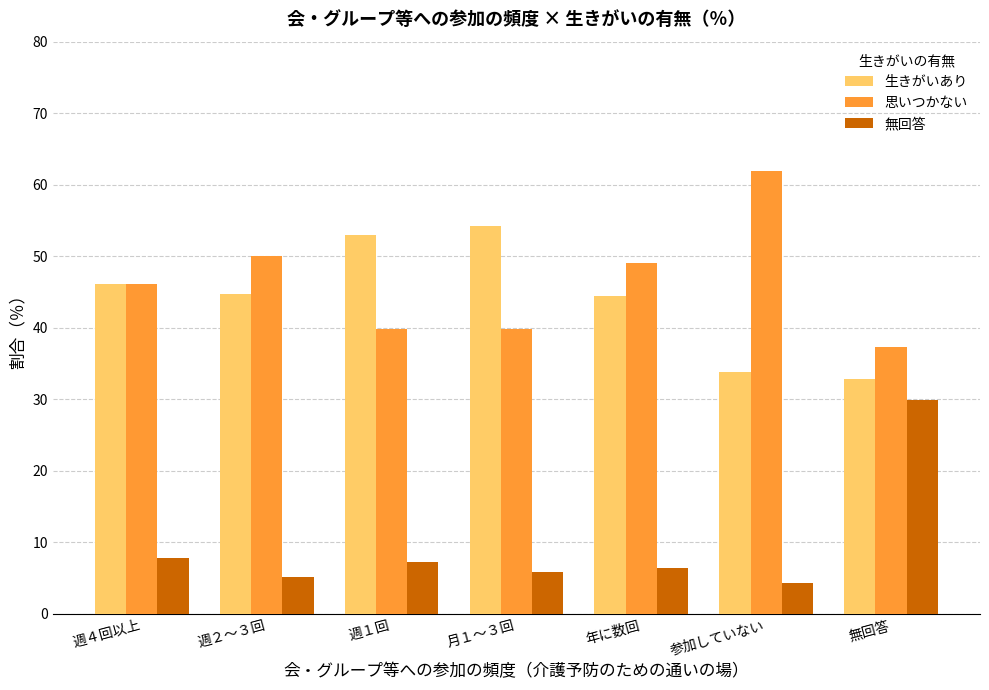

The 生きがいあり series shows 23.3 at 年に数回. True or false?

False